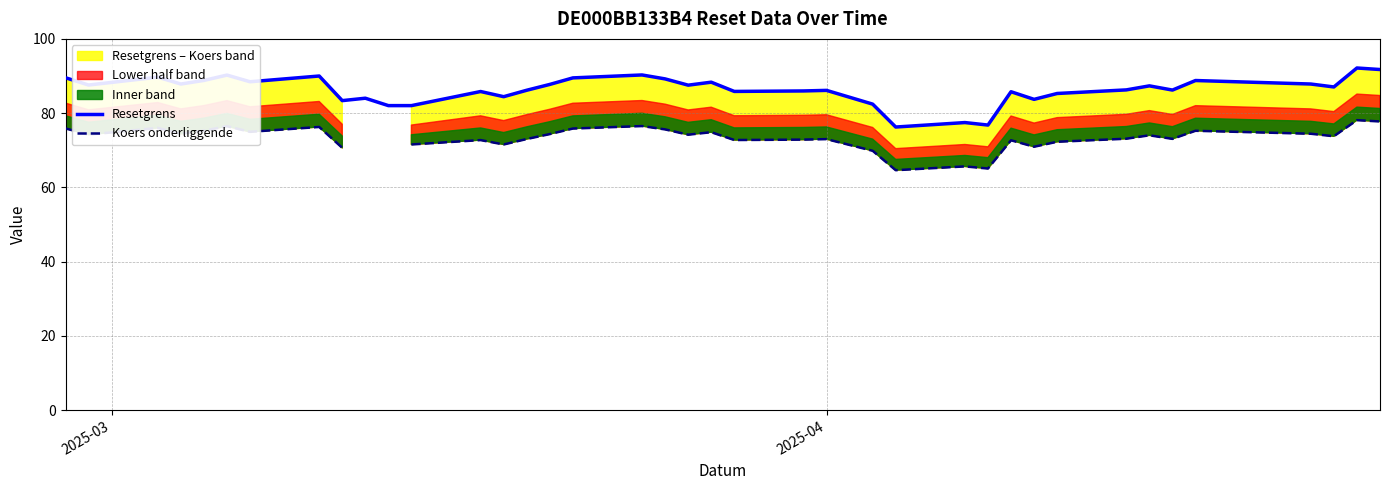

What is the lowest value of the Resetgrens series?

76.3